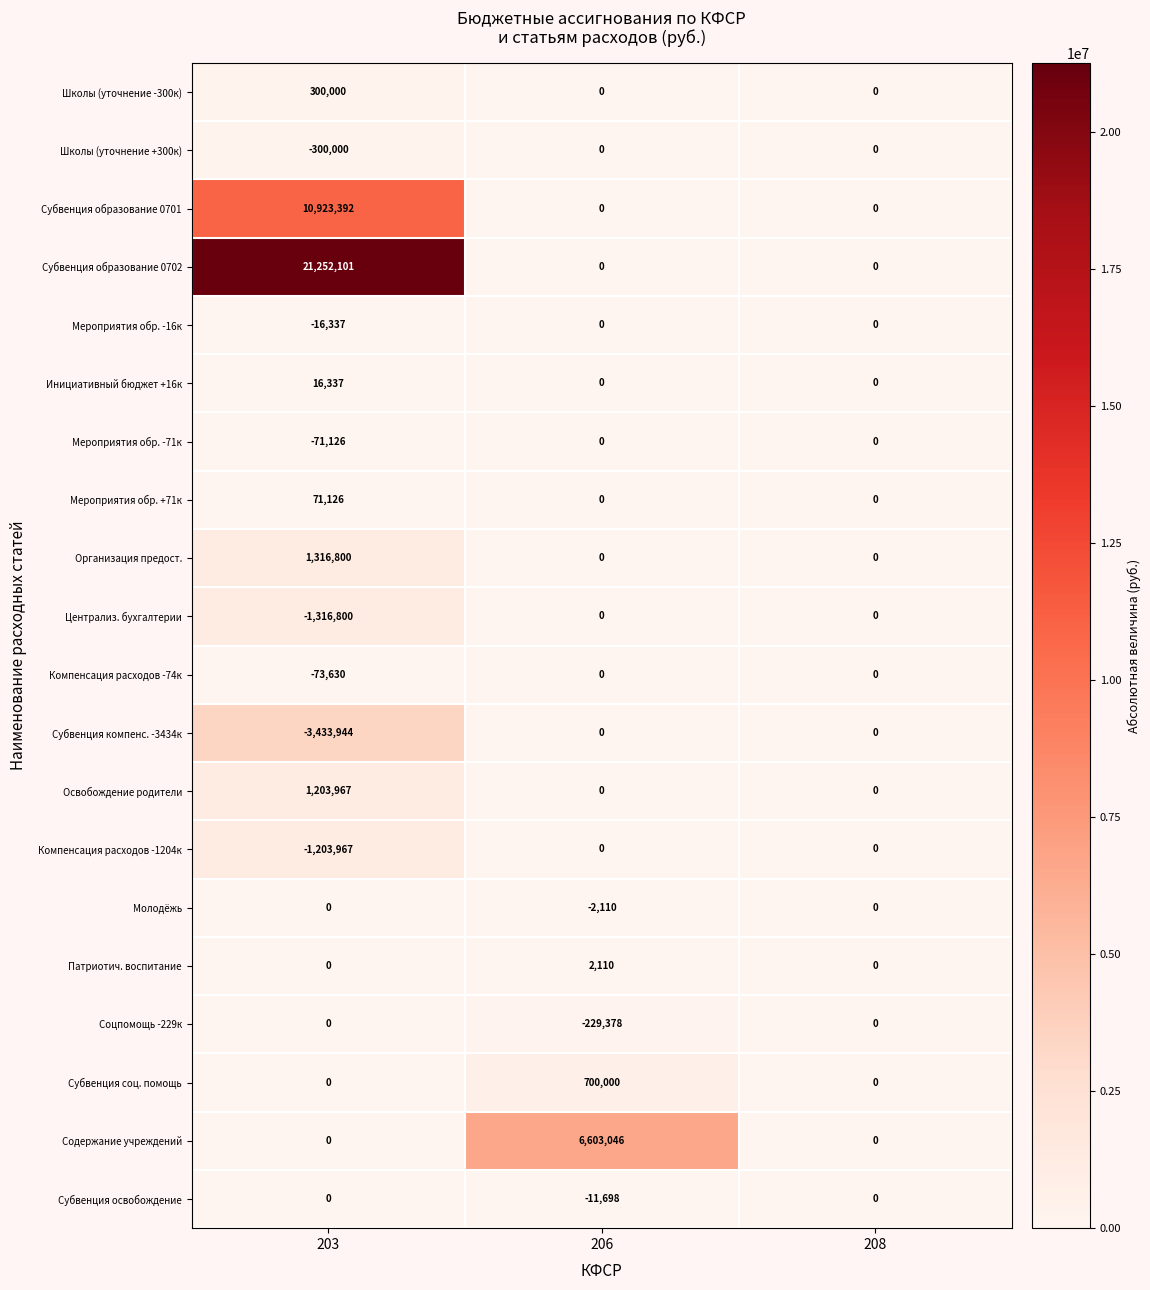

What is the maximum value shown in the chart?

21252101